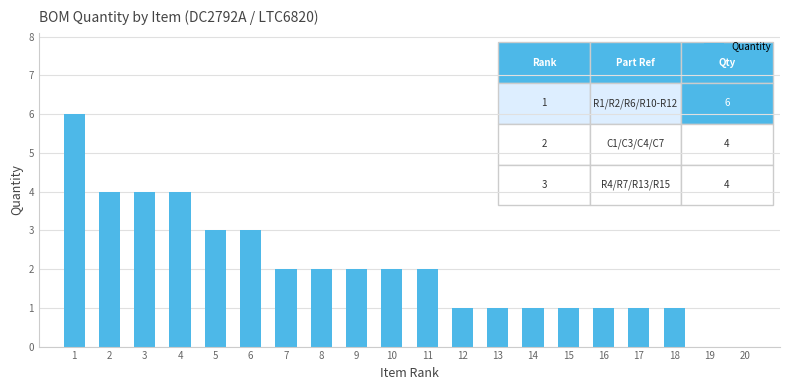

Where does the data first go above 2?

1